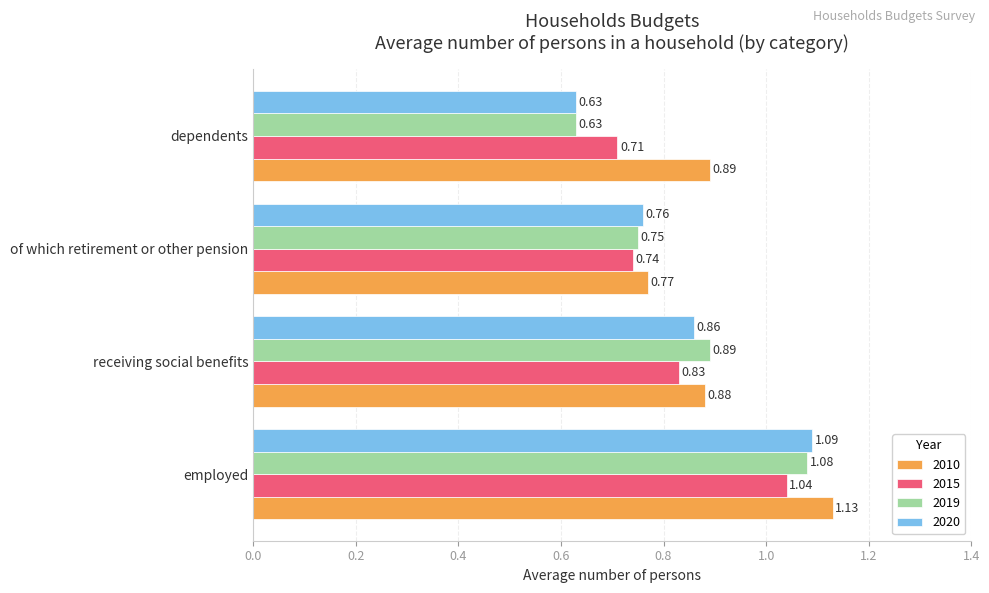

What is the sum of all 2010 values?

3.7